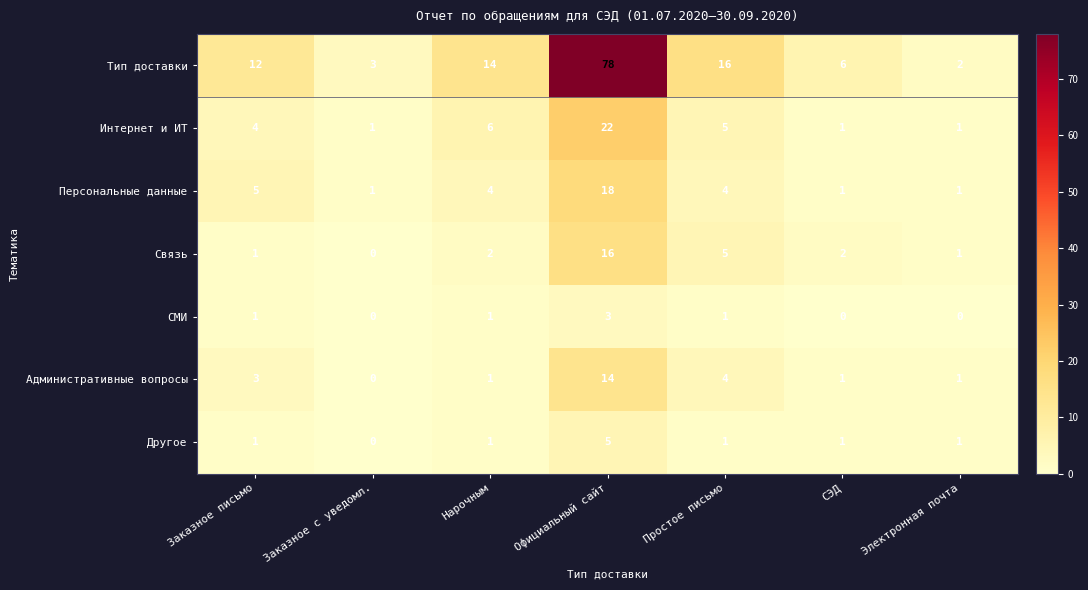

What is the difference between the maximum and minimum values in the Связь series?

16